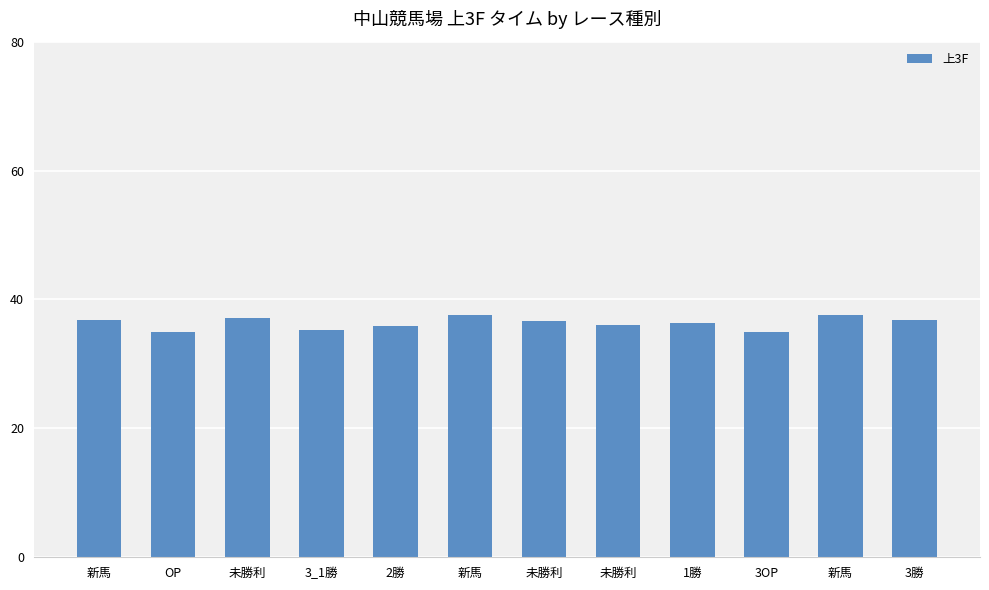

Count the number of data series in this chart.

1